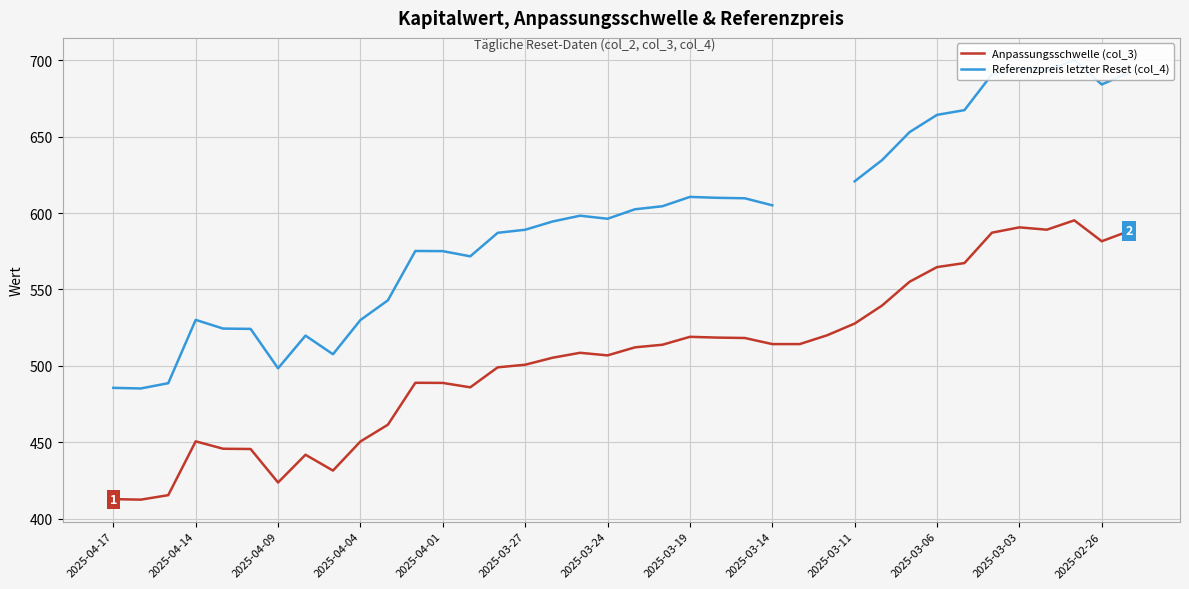

What is the value of the Anpassungsschwelle (col_3) point at the 17th from the left?

505.3